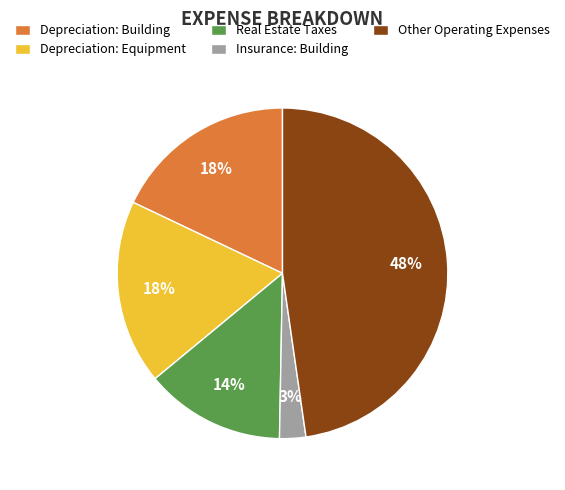

To the nearest percent, what percentage of the pie is Depreciation: Building?

18%